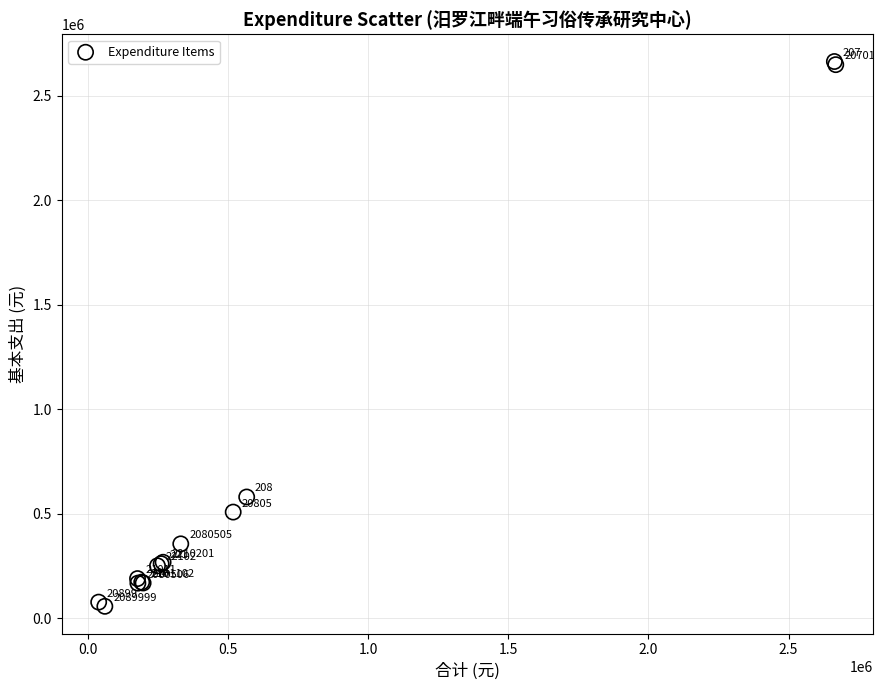

What Y value in the scatter plot is closest to 1360262?

580119.4